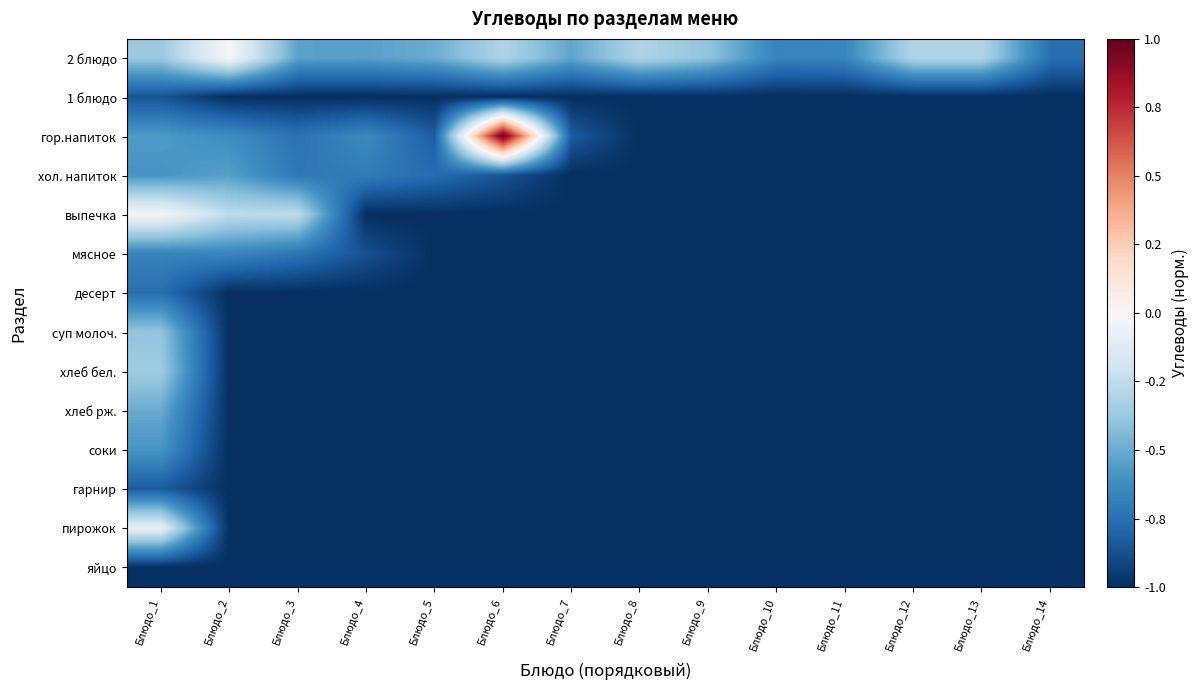

Between Блюдо_4 and Блюдо_6, which series saw the biggest shift?

гор.напиток